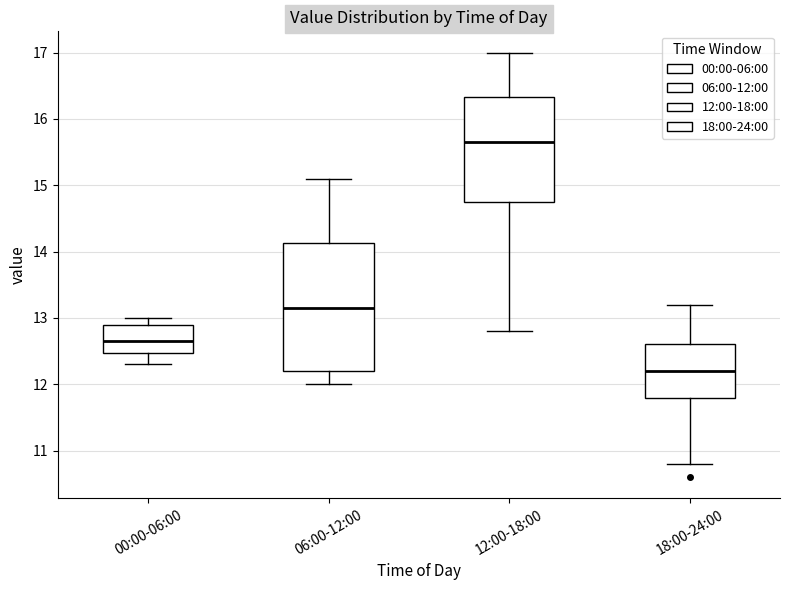

Comparing the boxes themselves (not the whiskers), which one is the tallest?

06:00-12:00